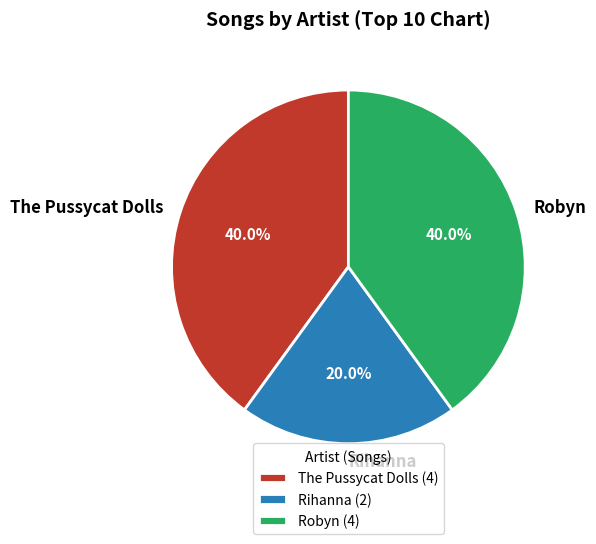

How much of the chart is everything except Rihanna?

80.0%